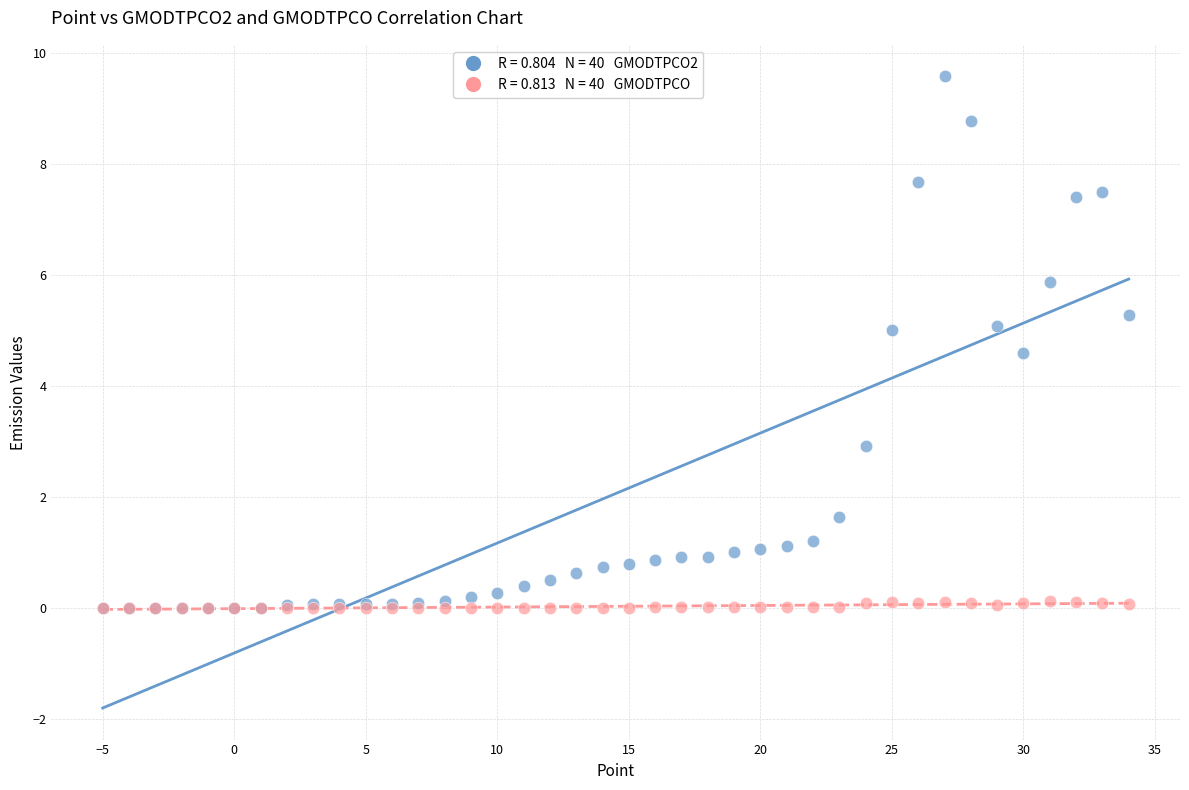

Across all series, what Y value is closest to 4?

4.6